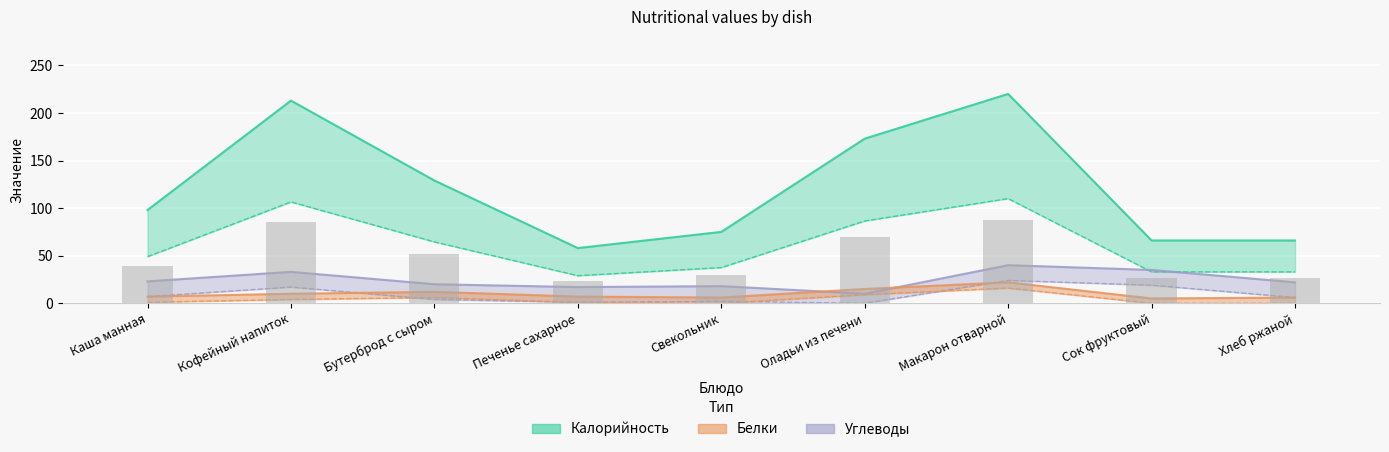

At which category is the sum across all series the highest?

Макарон отварной